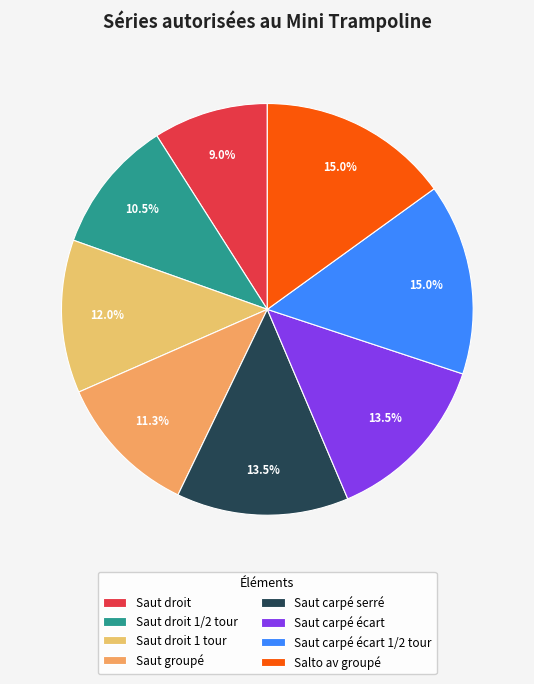

Combined, do Saut droit 1/2 tour and Saut droit 1 tour account for over 50%?

No